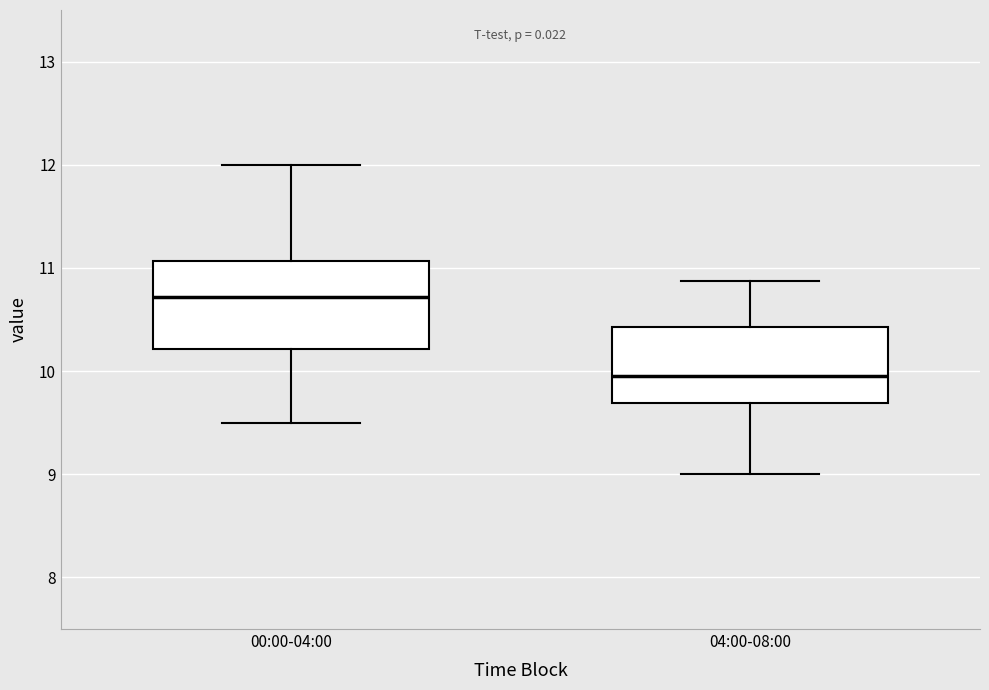

Which box is the tallest, from its lower edge to its upper edge?

00:00-04:00